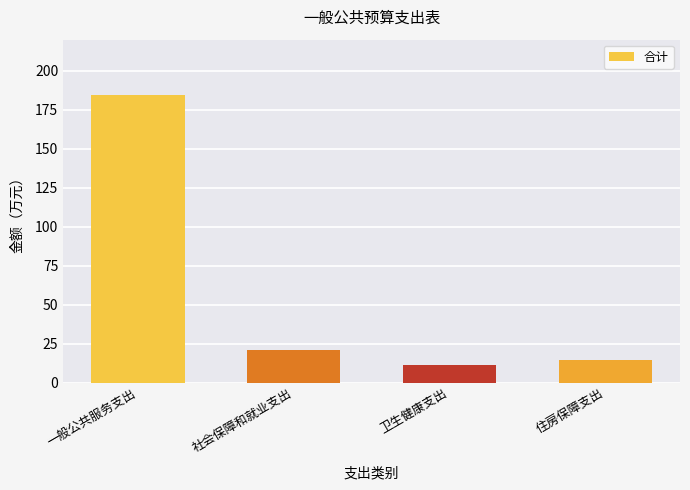

What is the label of the 1st bar from the right?

住房保障支出